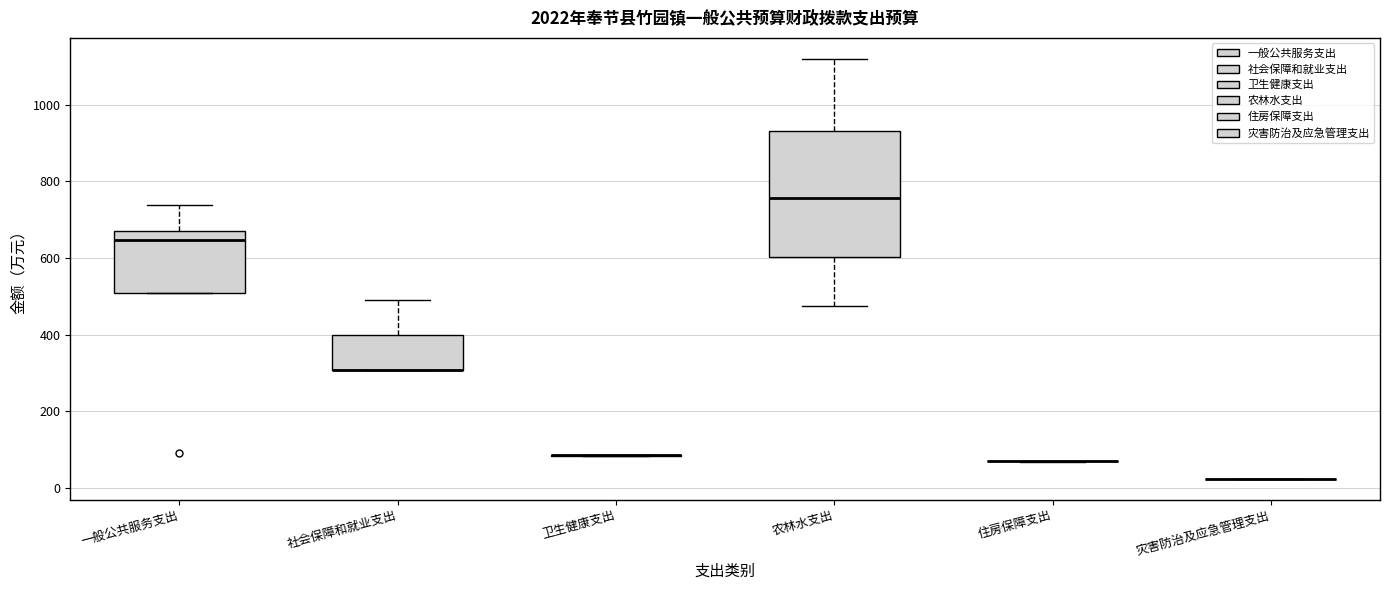

Where does the upper whisker of the box for 农林水支出 end on the y-axis? The values are not printed on the chart, so give them approximately, as read against the axis.

1120